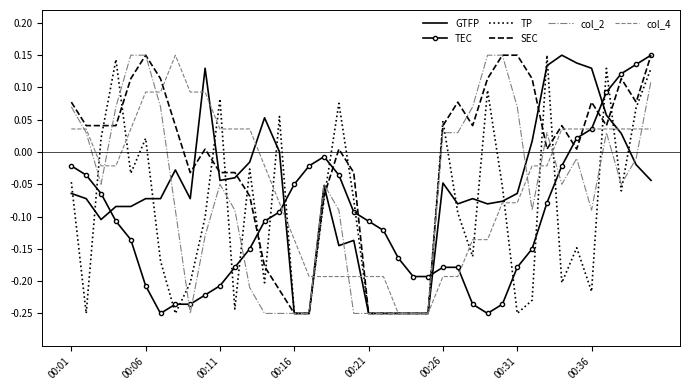

After their last crossing, which series has the higher values: col_2 or TEC?

TEC